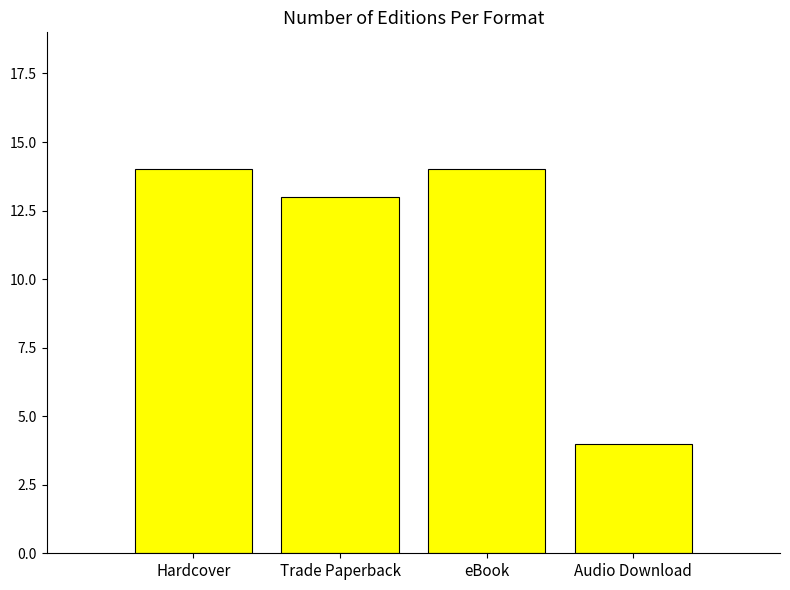

What is the sum of the values at Trade Paperback and eBook?

27